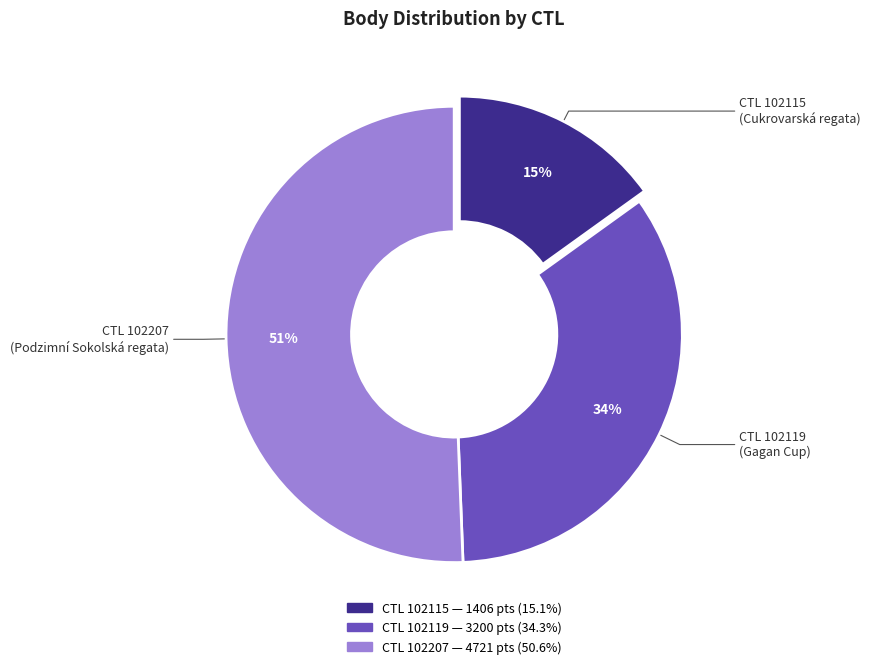

To the nearest percent, what is the difference between the largest and smallest slice percentages?

36%